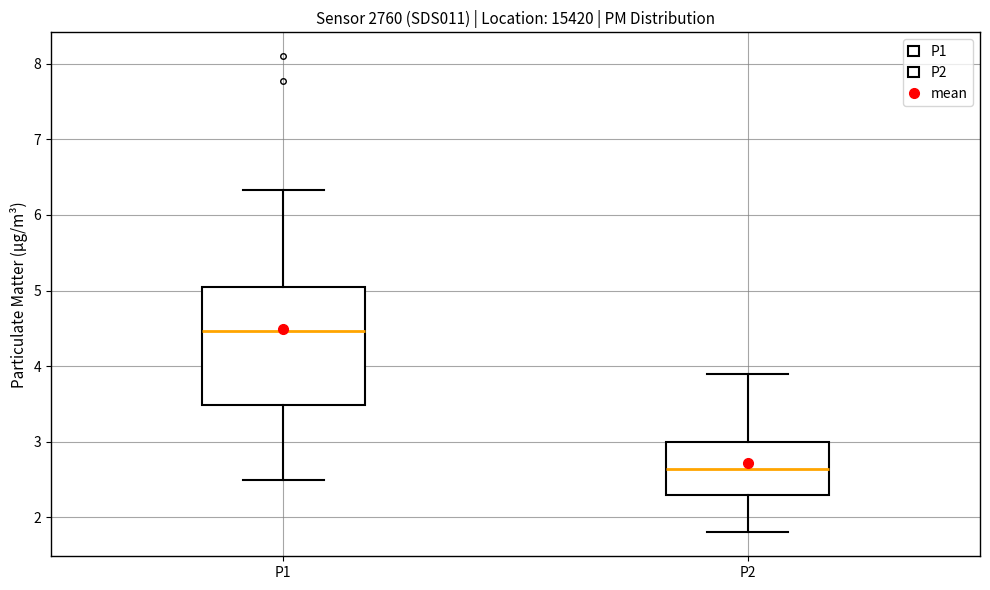

Where does the median line of the box for P2 sit on the y-axis? The values are not printed on the chart, so give them approximately, as read against the axis.

2.6